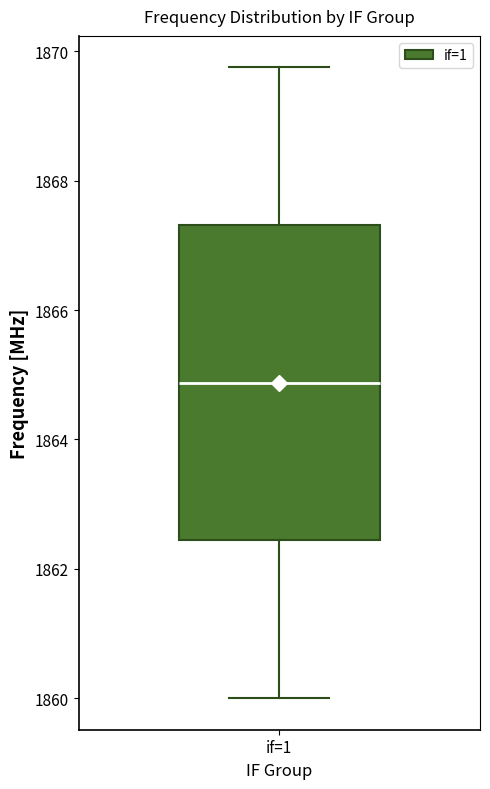

Transcribe this box plot: give where the median line is, the range the box spans, and where the two whiskers end, as read against the y-axis. The values are not printed on the chart, so give them approximately, as read against the axis.

median 1864.8, box 1862.4 to 1867.4, whiskers 1860.0 to 1869.8